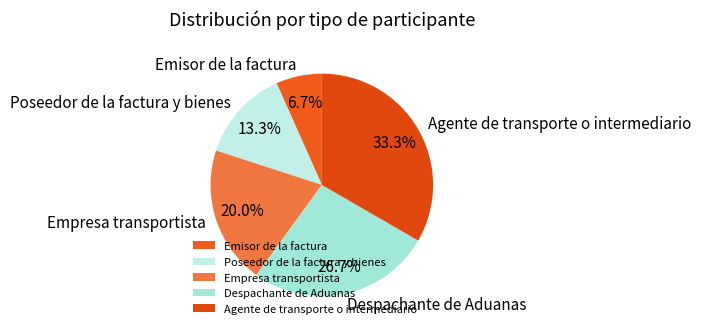

What percentage do Emisor de la factura and Agente de transporte o intermediario together represent?

40.0%